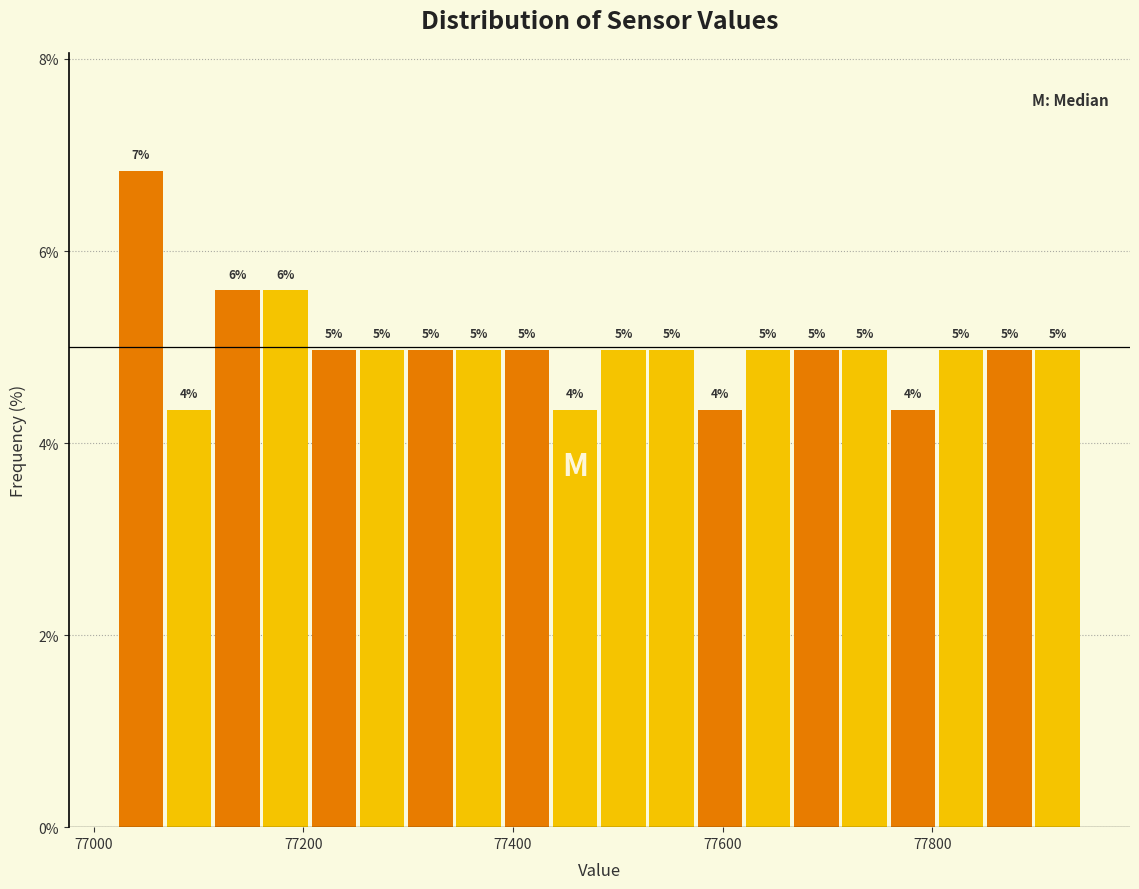

Around what value on the x-axis is the tallest bar? Give the approximate position of its centre, as read against the axis.

77040